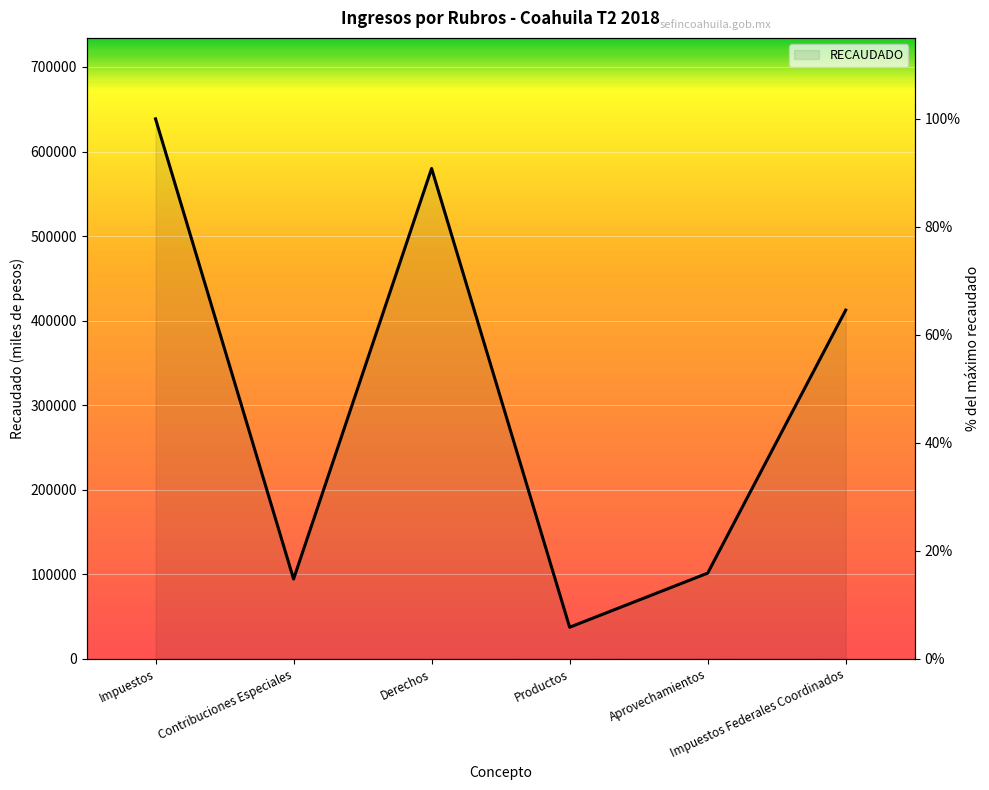

Reading left to right, transcribe all the data shown in this chart.

100.0	14.8	90.8	5.8	15.9	64.6